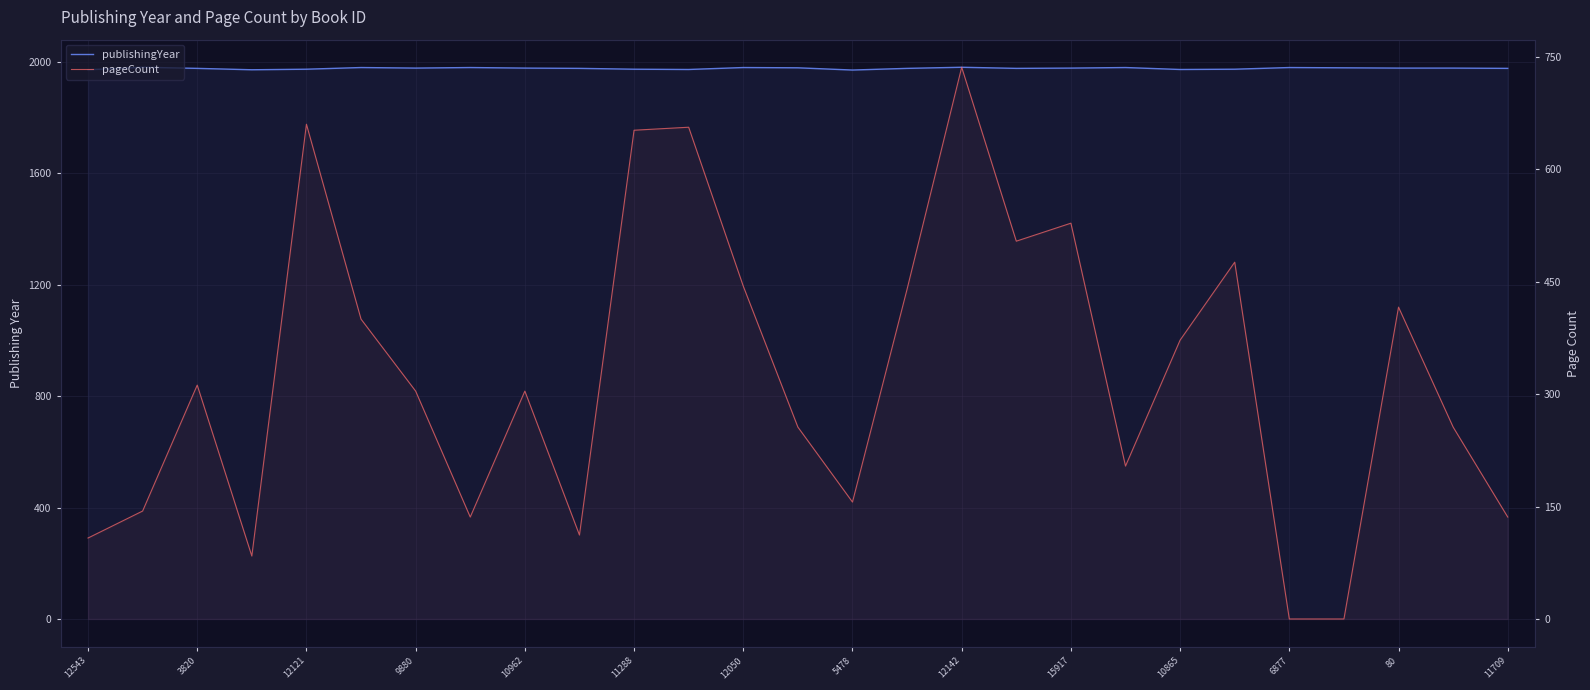

True or false: publishingYear has a value of 2802 at 12121.

False